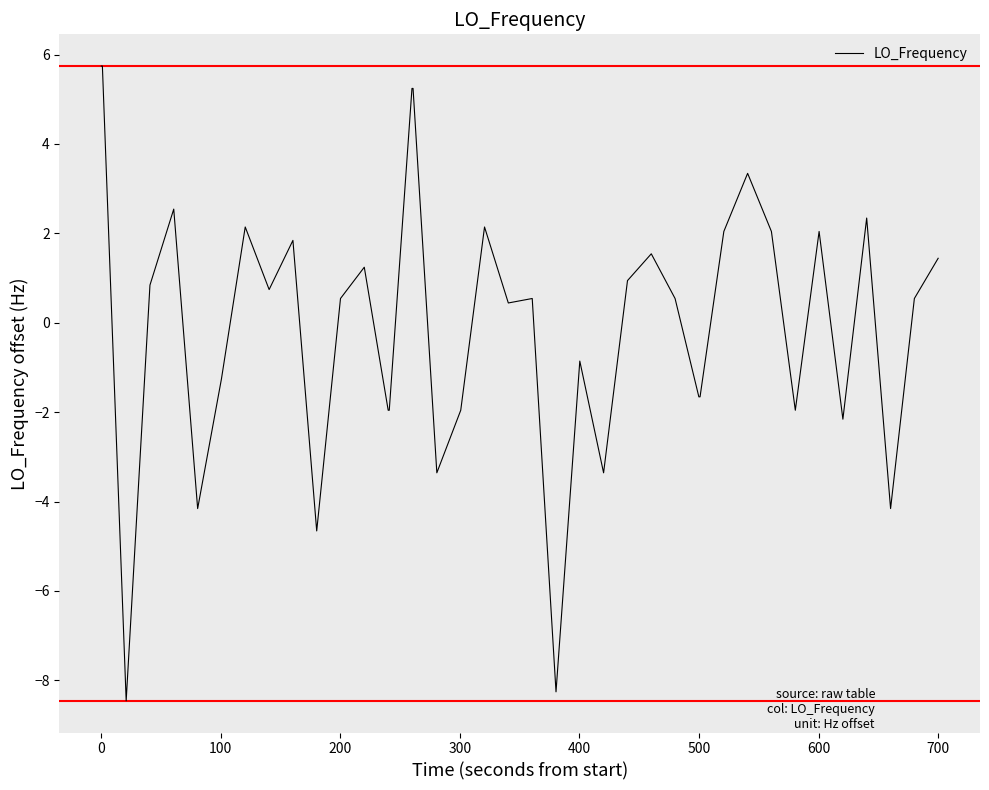

What is the minimum value shown in the chart?

-8.5